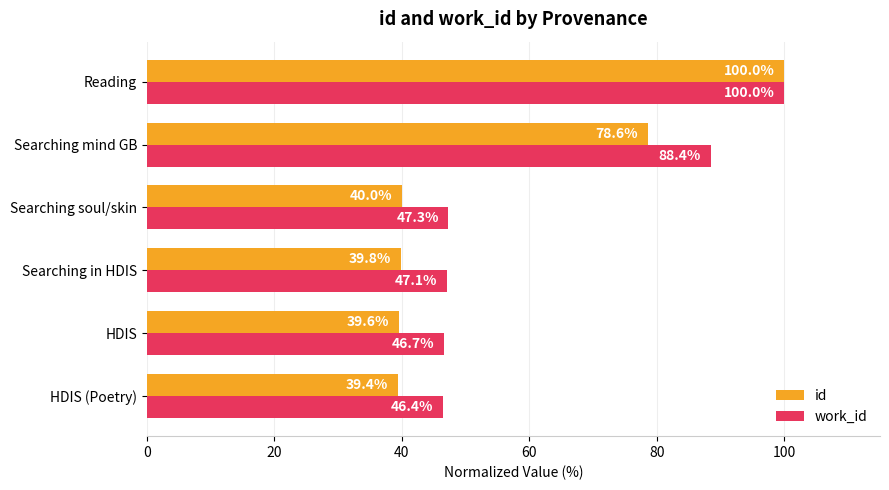

Which series has the widest spread of values?

id